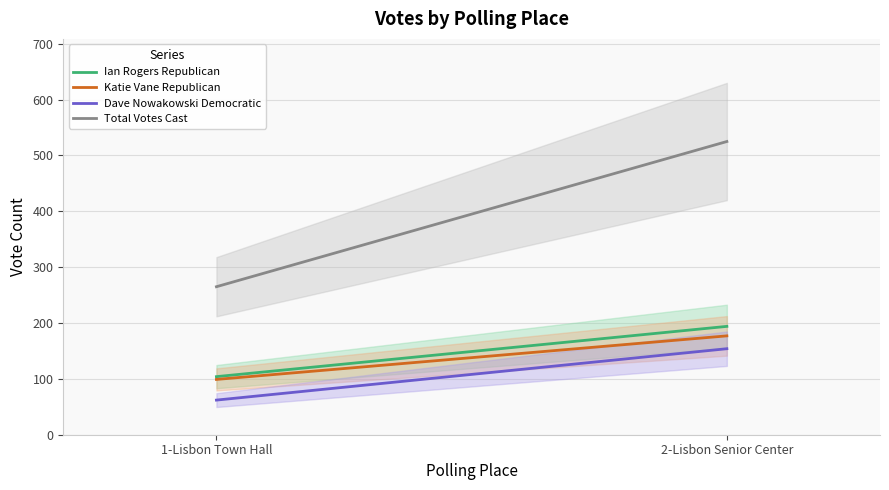

Does the chart have visible grid lines?

Yes